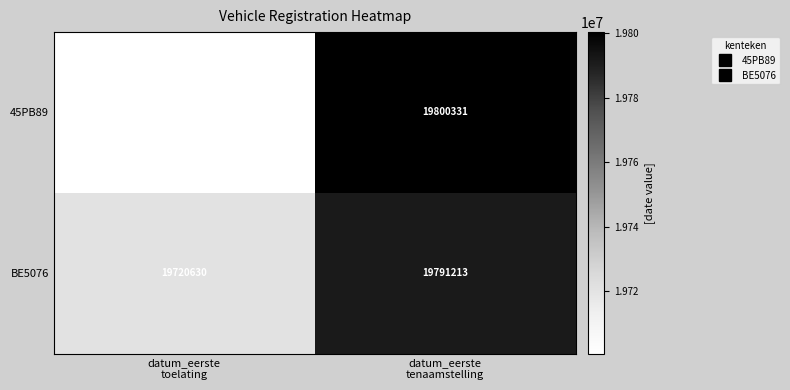

Rank the series by their average value, from lowest to highest.

45PB89, BE5076